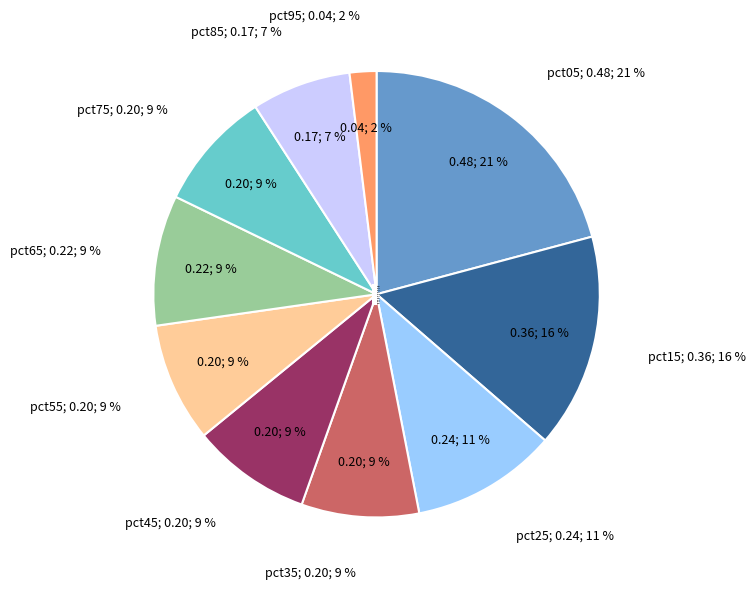

Does pct05 account for over 50% of the chart?

No